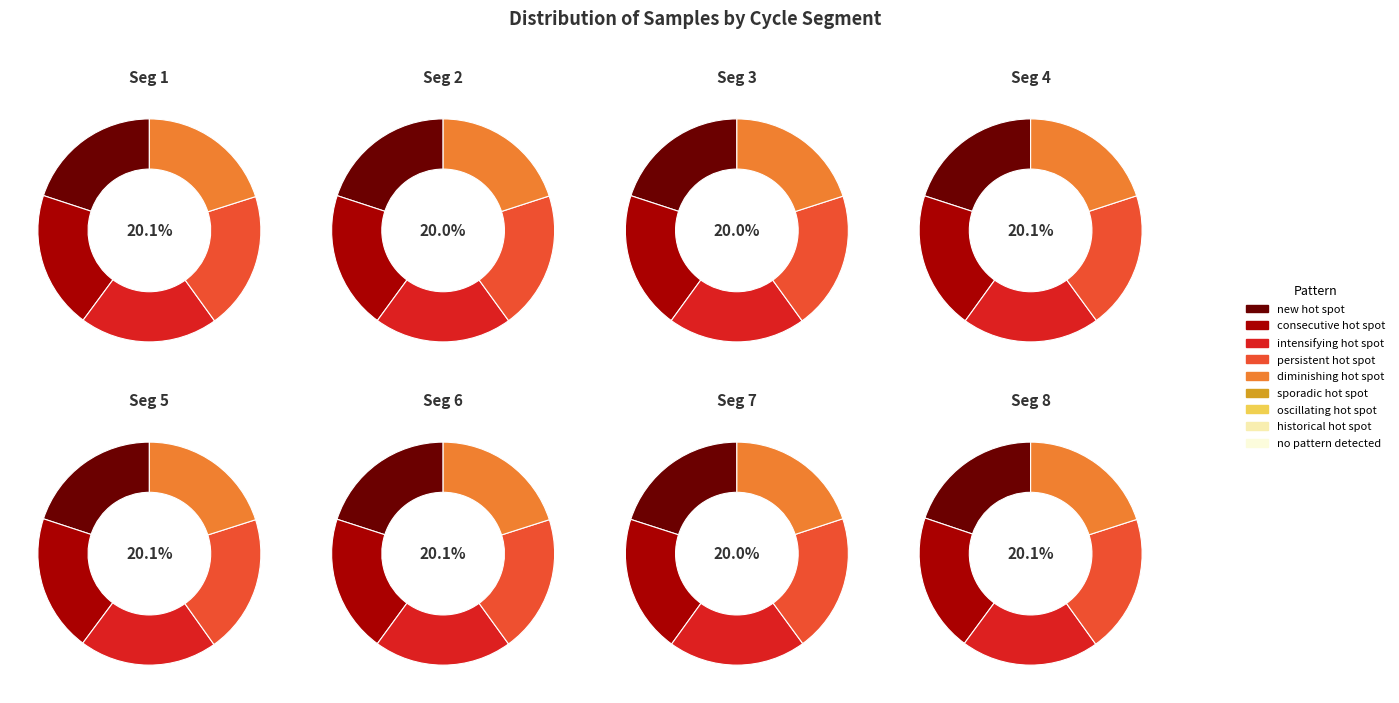

How many segments does this pie chart have?

40